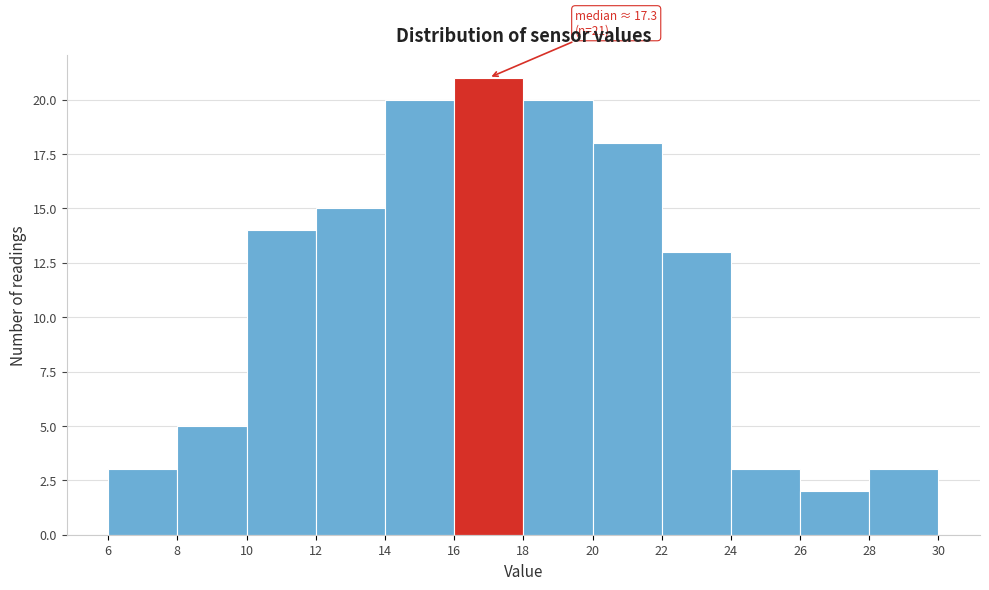

Over which range of the x-axis is the bar tallest?

16 to 18